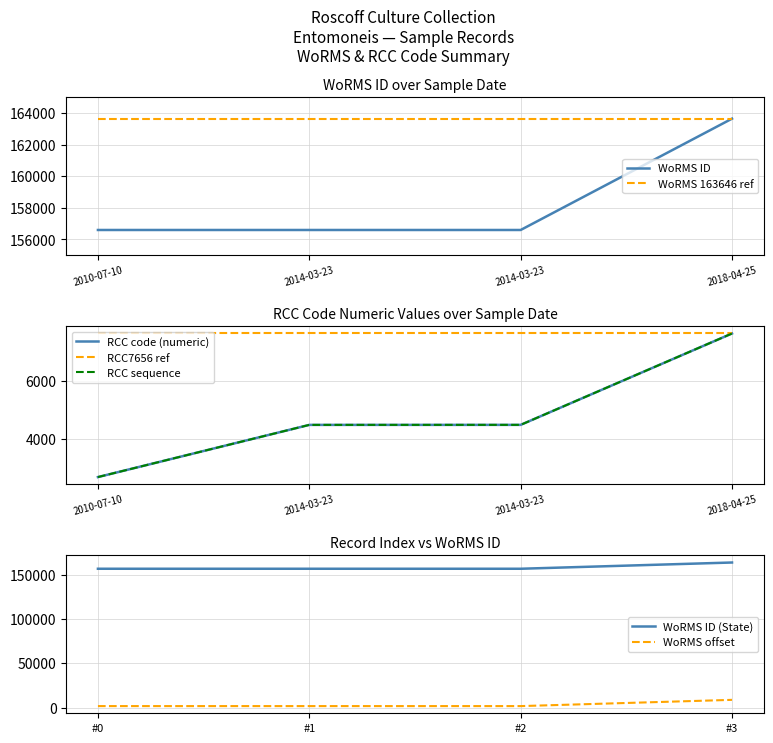

What is the maximum value shown in the chart?

163646